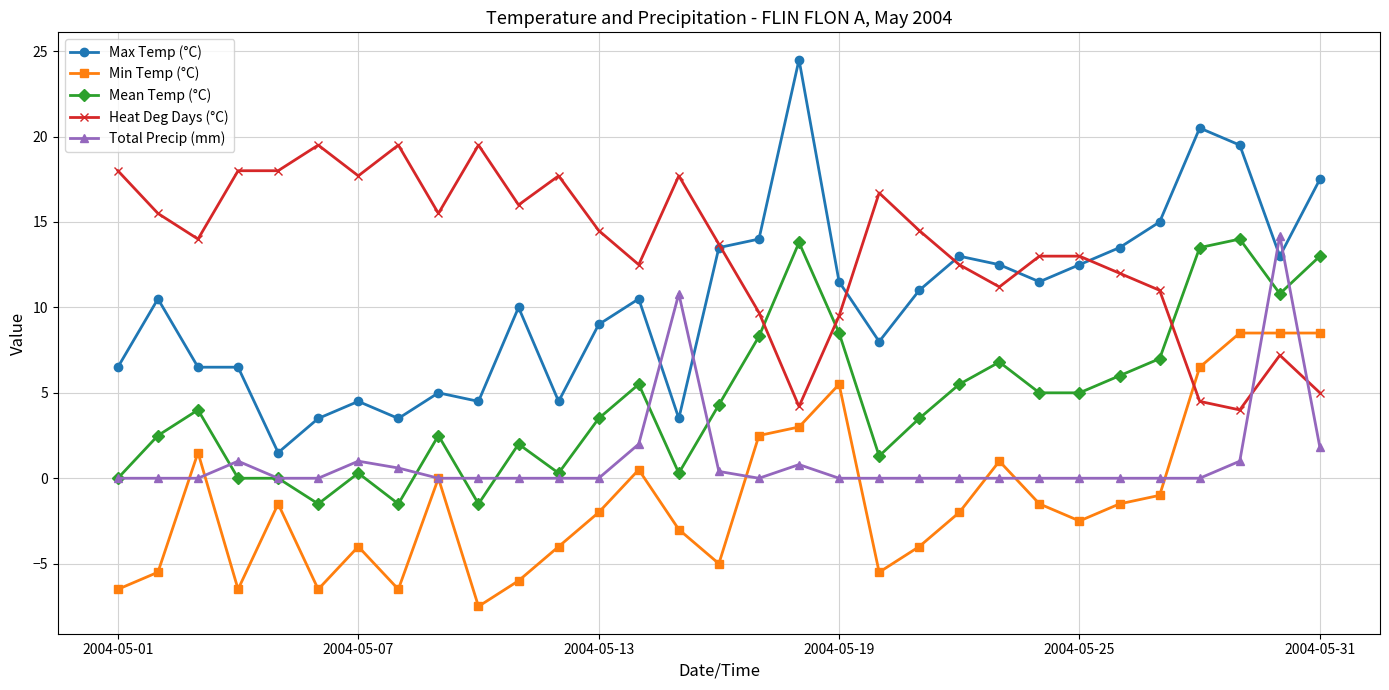

Reading right to left, extract all data points from this chart.

Max Temp (°C): 17.5	13.0	19.5	20.5	15.0	13.5	12.5	11.5	12.5	13.0	11.0	8.0	11.5	24.5	14.0	13.5	3.5	10.5	9.0	4.5	10.0	4.5	5.0	3.5	4.5	3.5	1.5	6.5	6.5	10.5	6.5
Min Temp (°C): 8.5	8.5	8.5	6.5	-1.0	-1.5	-2.5	-1.5	1.0	-2.0	-4.0	-5.5	5.5	3.0	2.5	-5.0	-3.0	0.5	-2.0	-4.0	-6.0	-7.5	0.0	-6.5	-4.0	-6.5	-1.5	-6.5	1.5	-5.5	-6.5
Mean Temp (°C): 13.0	10.8	14.0	13.5	7.0	6.0	5.0	5.0	6.8	5.5	3.5	1.3	8.5	13.8	8.3	4.3	0.3	5.5	3.5	0.3	2.0	-1.5	2.5	-1.5	0.3	-1.5	0.0	0.0	4.0	2.5	0.0
Heat Deg Days (°C): 5.0	7.2	4.0	4.5	11.0	12.0	13.0	13.0	11.2	12.5	14.5	16.7	9.5	4.2	9.7	13.7	17.7	12.5	14.5	17.7	16.0	19.5	15.5	19.5	17.7	19.5	18.0	18.0	14.0	15.5	18.0
Total Precip (mm): 1.8	14.2	1.0	0.0	0.0	0.0	0.0	0.0	0.0	0.0	0.0	0.0	0.0	0.8	0.0	0.4	10.8	2.0	0.0	0.0	0.0	0.0	0.0	0.6	1.0	0.0	0.0	1.0	0.0	0.0	0.0